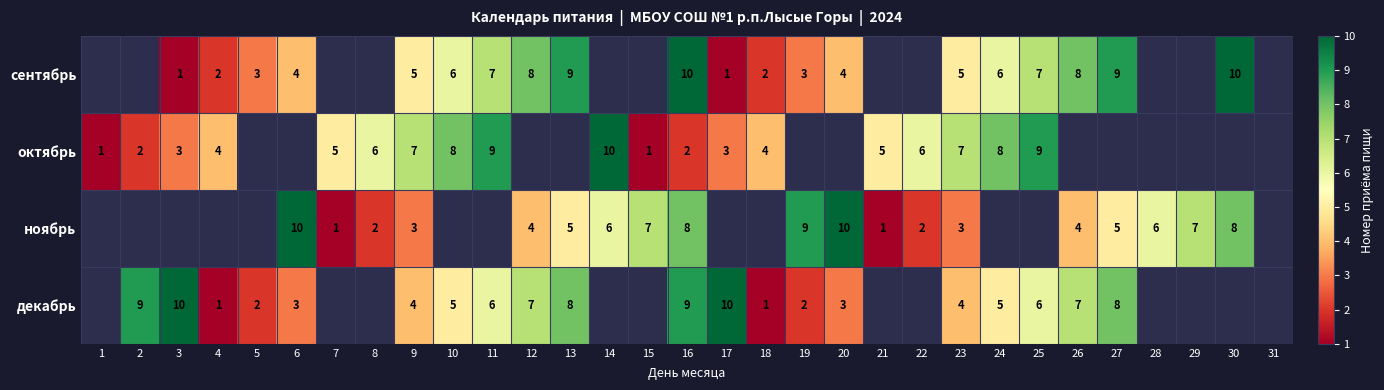

True or false: декабрь has a value of 4 at 23.

True